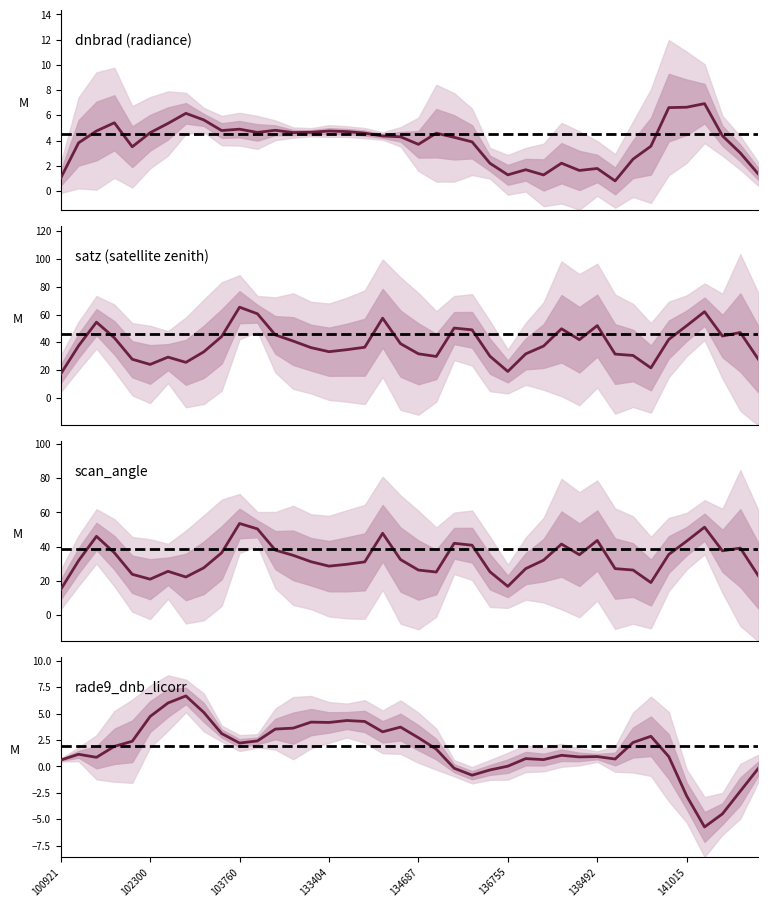

Between which two adjacent categories do rade9_dnb_licorr and dnbrad first intersect?

134687 and 136755